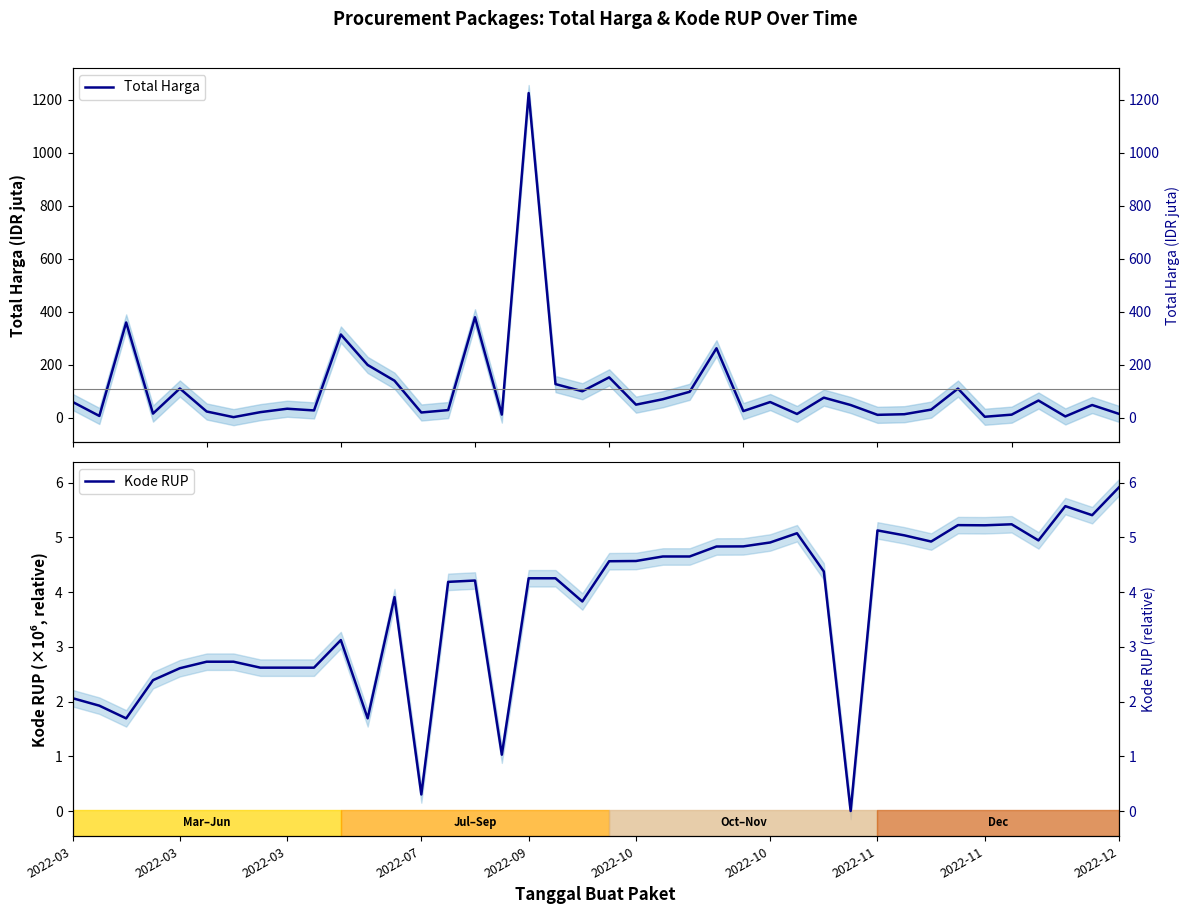

Which category has the highest value across all series?

2022-09